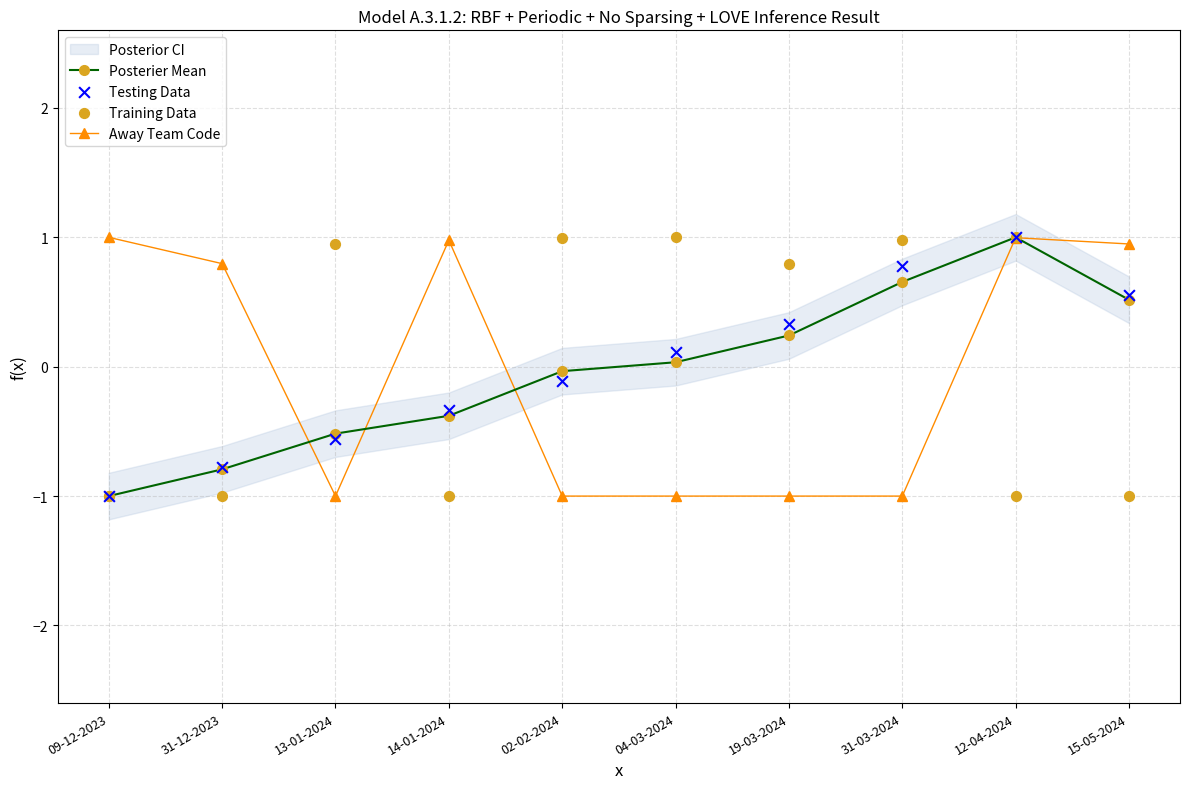

Which series contains the lowest Y value?

Posterier Mean